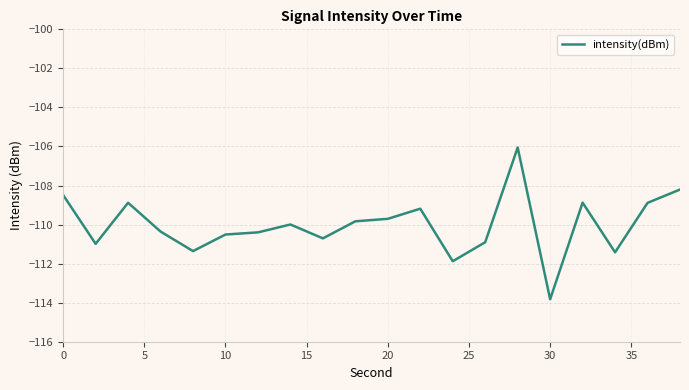

What is the greatest value displayed?

-106.1